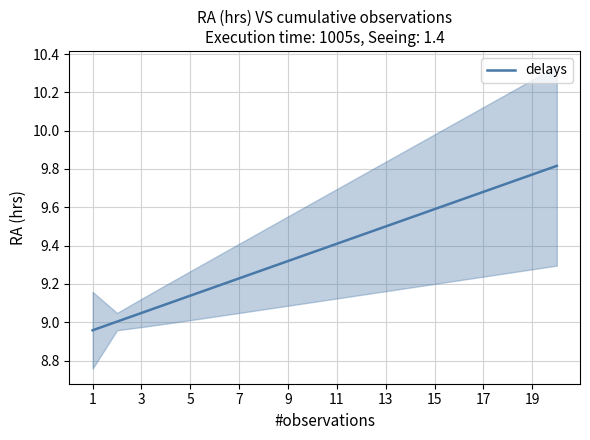

True or false: there are more than 2 points higher than both neighbors.

False